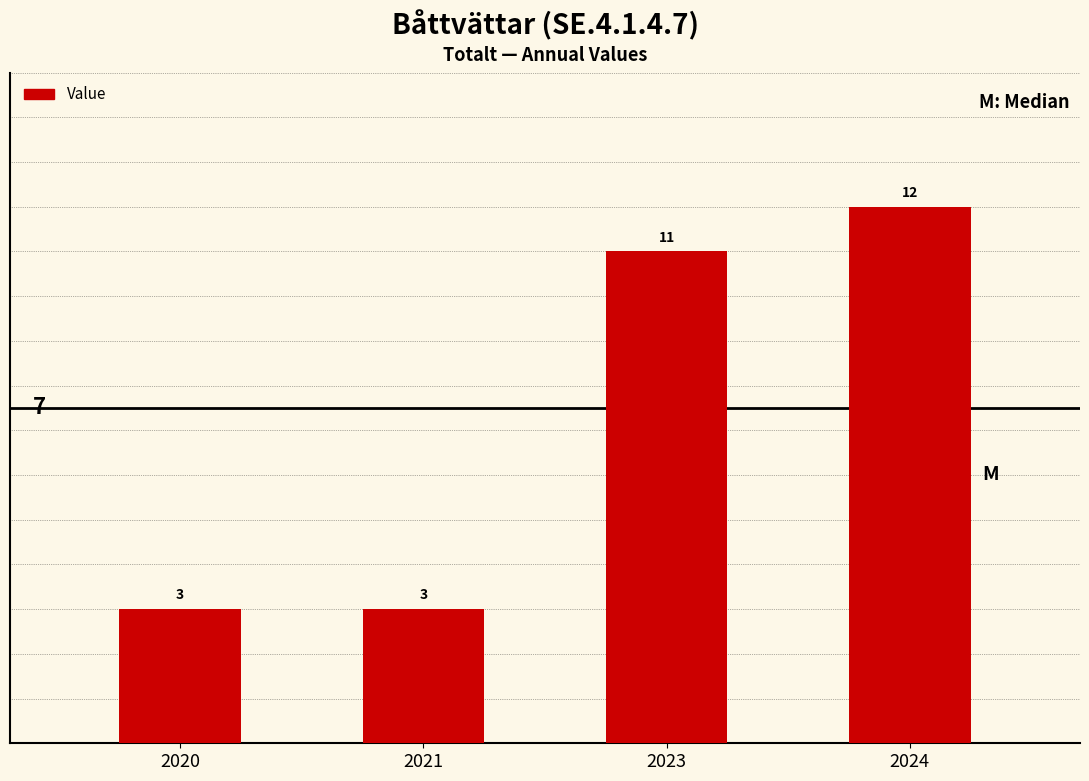

Reading right to left, what are all the values shown in this chart?

2024=12	2023=11	2021=3	2020=3